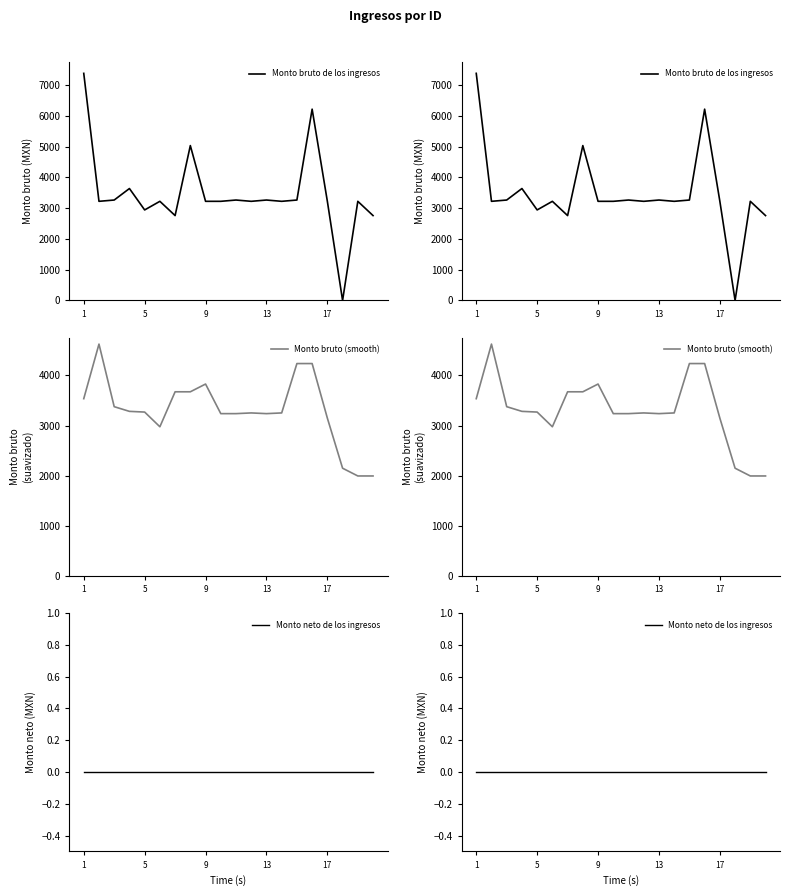

What is the difference between the second highest and minimum values in the Monto bruto (smooth) series?

2242.8